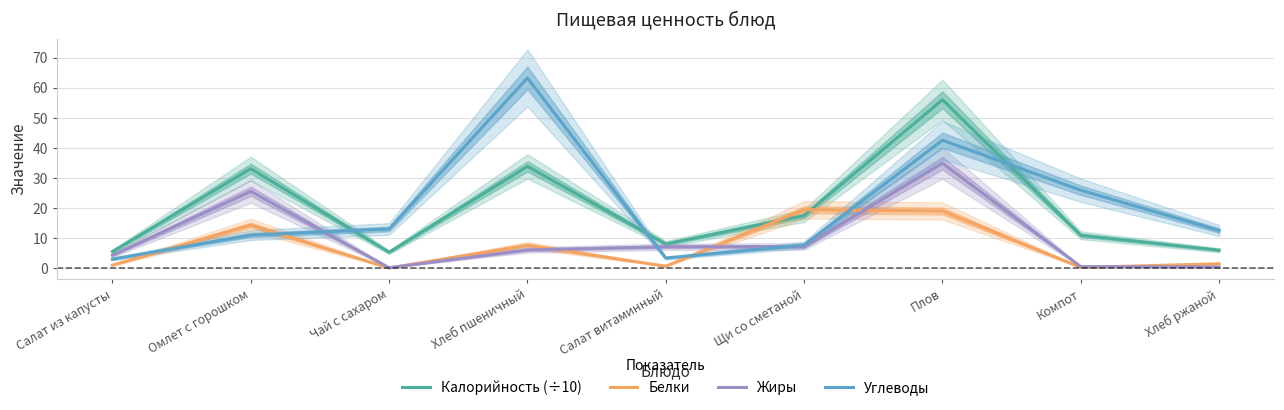

At which category does the chart reach its peak across all series?

Хлеб пшеничный